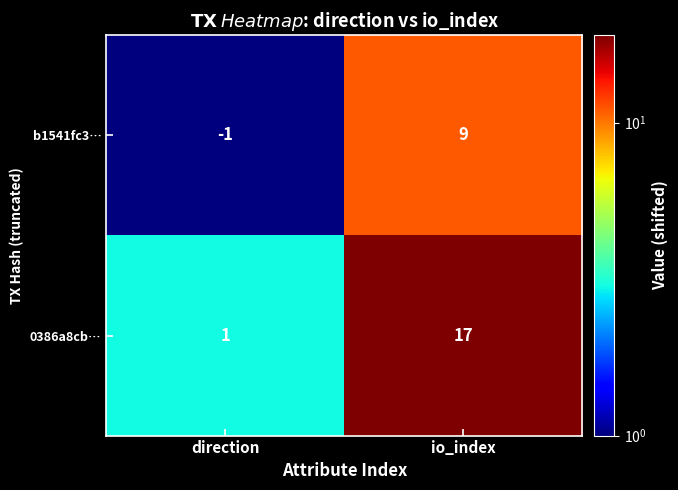

What is the average value of the 0386a8cb… series?

9